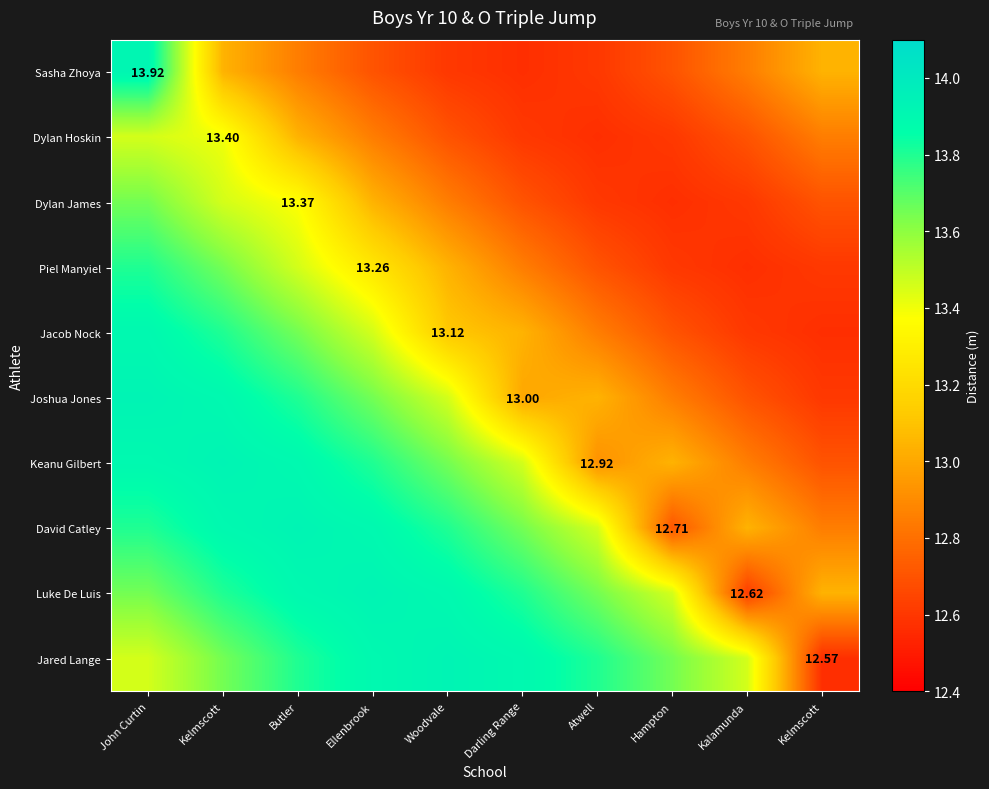

What is the difference between the maximum and minimum values in the Dylan Hoskin series?

0.9